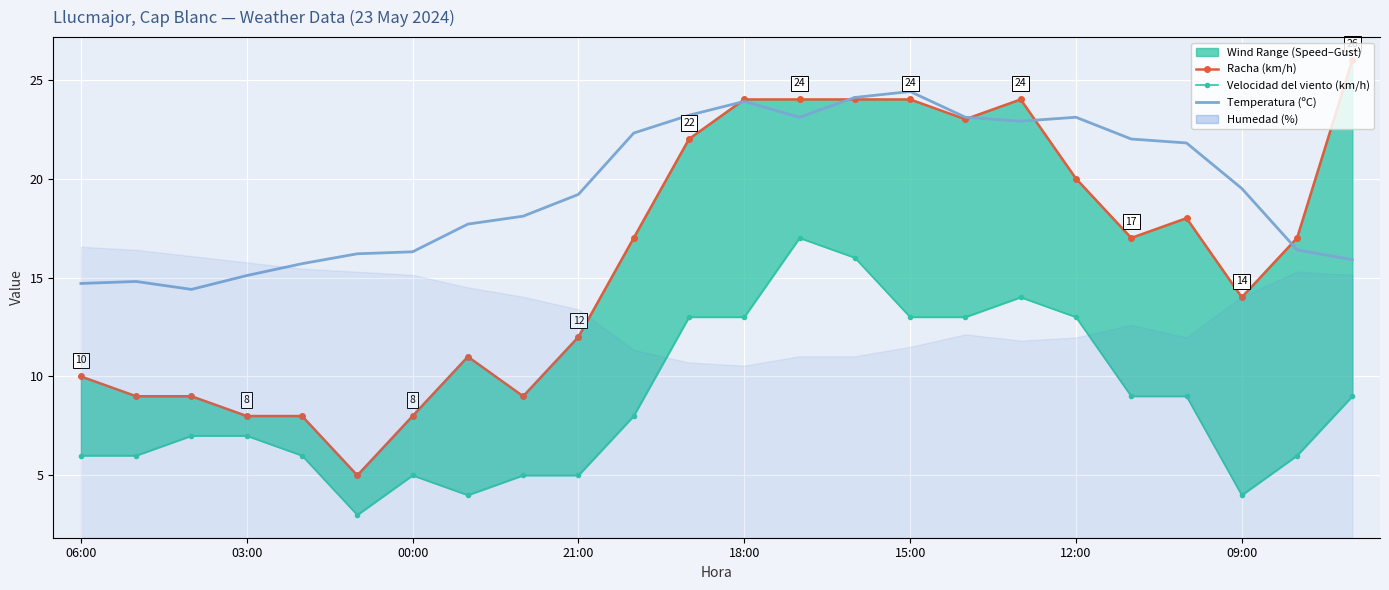

What is the label of the 9th point from the left?

8